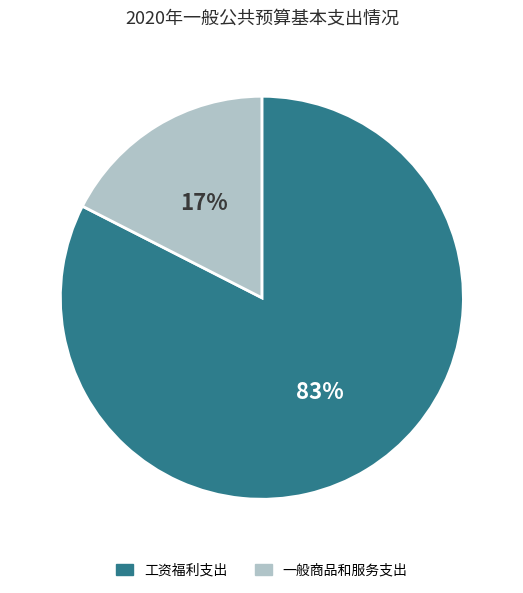

To the nearest percent, what percentage of the pie is 一般商品和服务支出?

17%